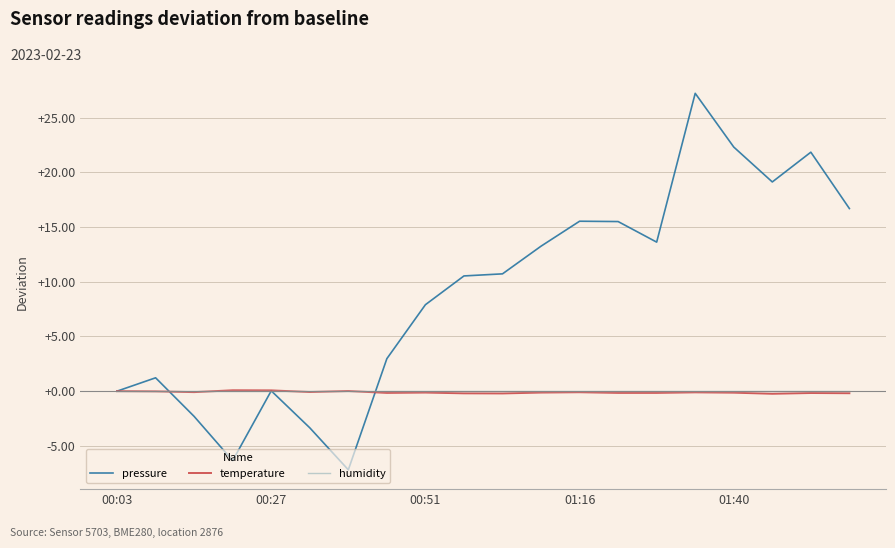

What is the smallest value displayed?

-7.2